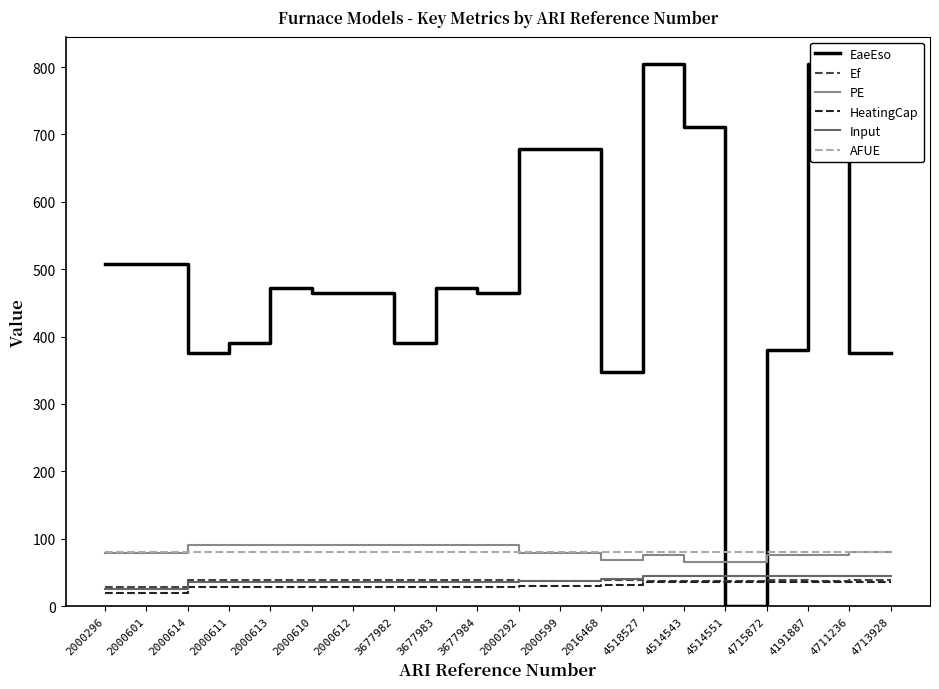

Where does the Ef series first go above 38?

2000614